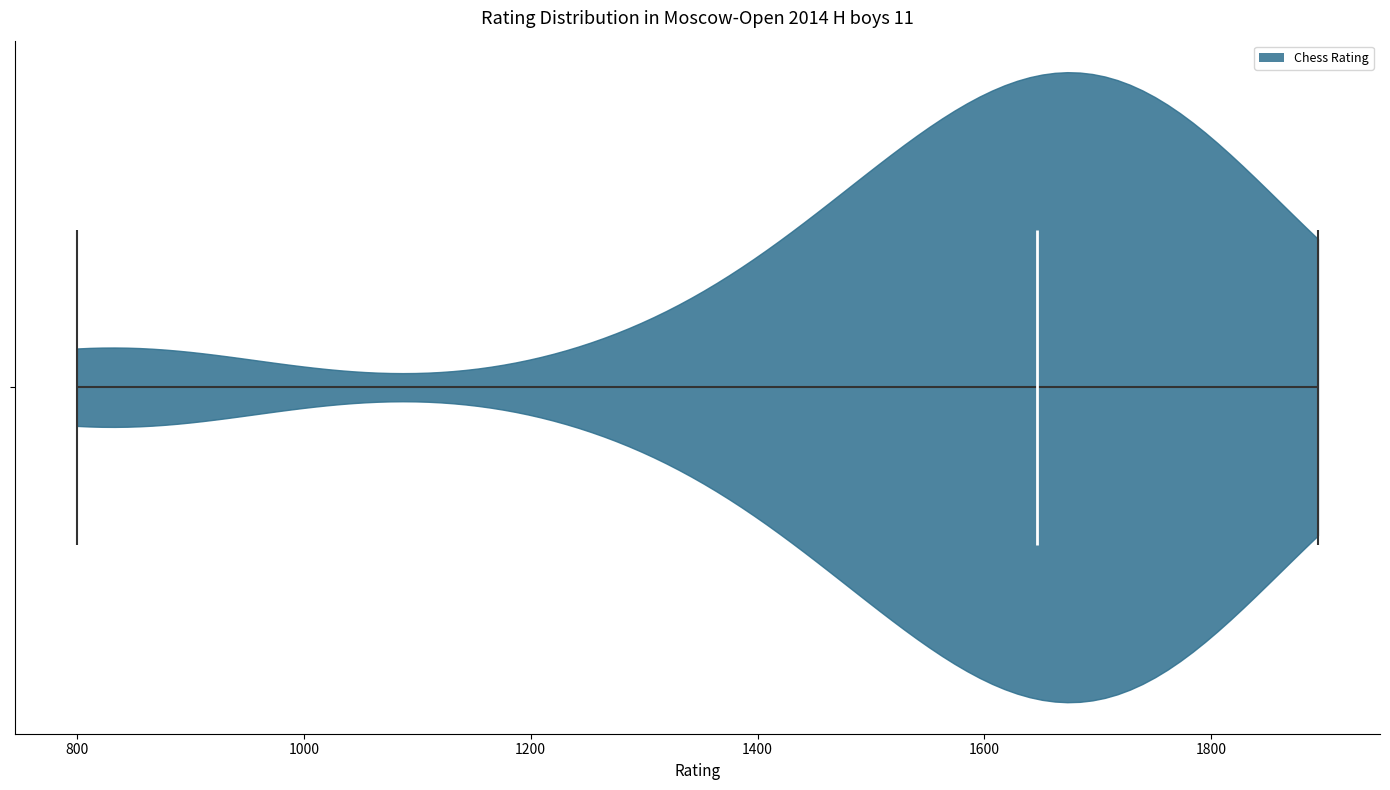

Read this violin plot against the x-axis: where its median line is, and the lowest and highest points the violin reaches. The values are not printed on the chart, so give them approximately, as read against the axis.

median line 1640, lowest point 800, highest point 1900